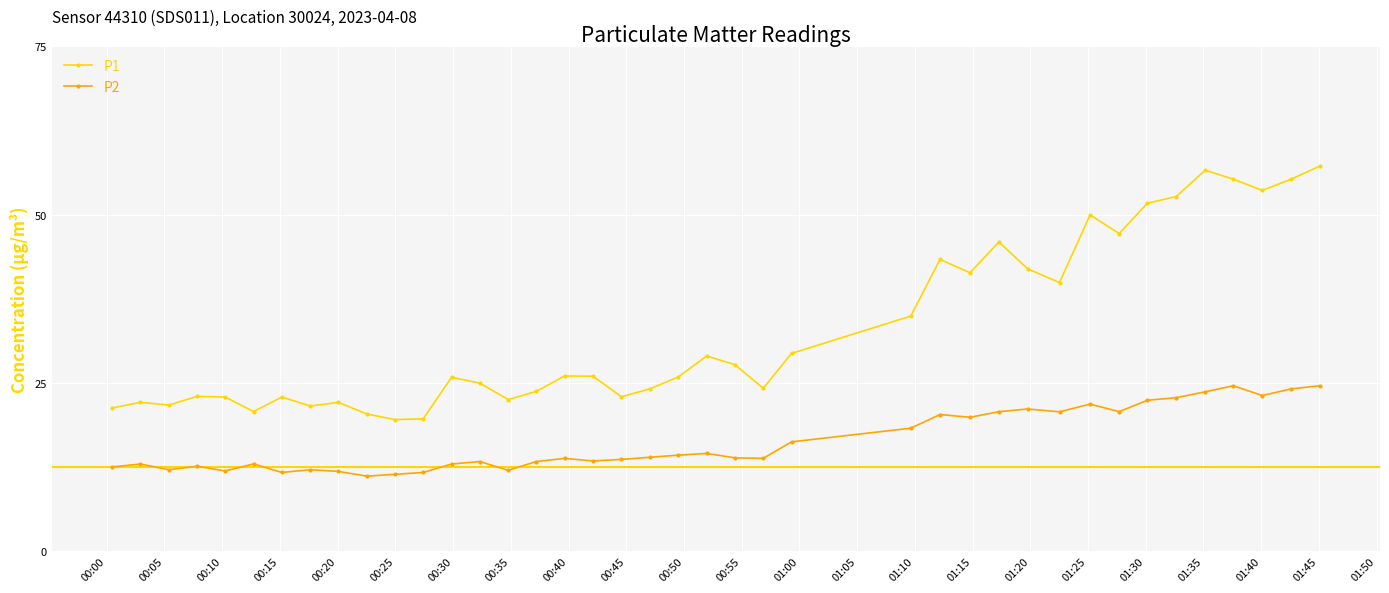

True or false: P1 and P2 cross at least once.

False